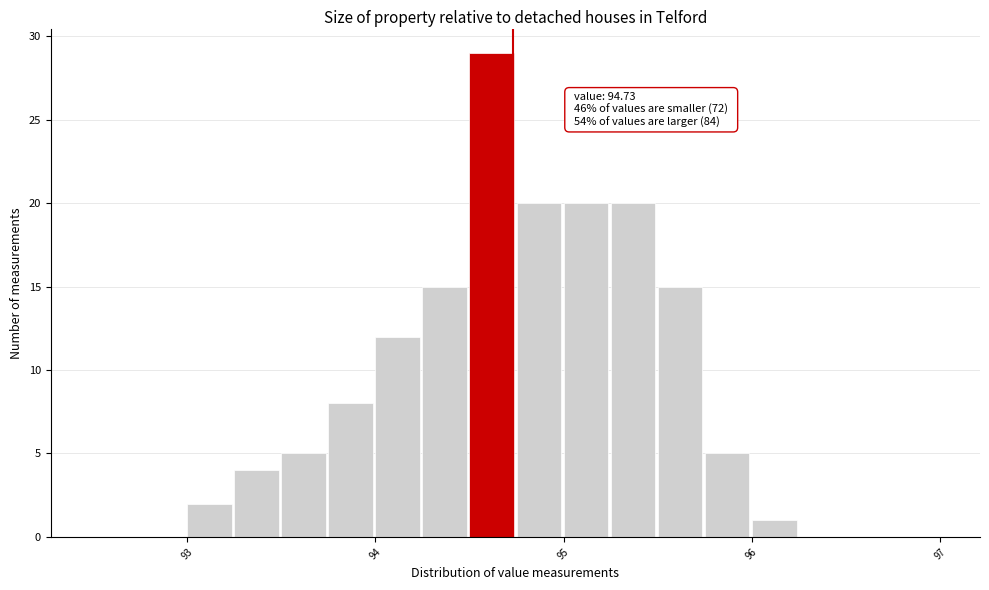

Read against the x-axis, roughly where is the centre of the tallest bar?

94.6